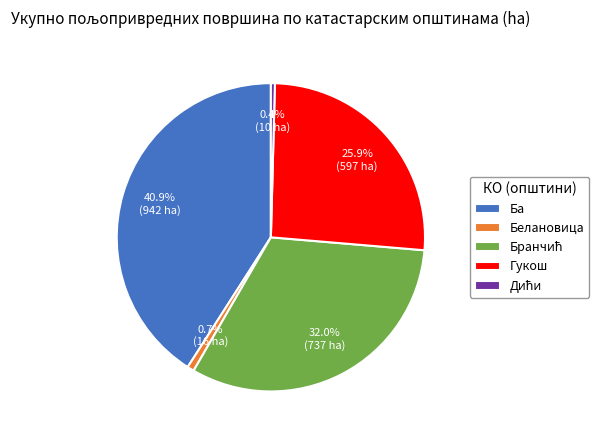

Which category has the biggest portion of the pie?

Ба